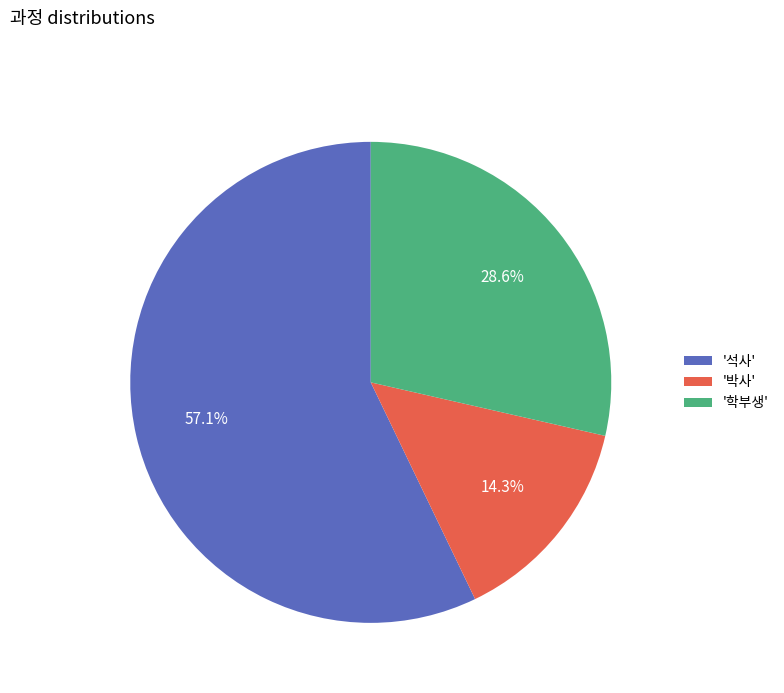

Which has a higher value, '박사' or '석사'?

'석사'